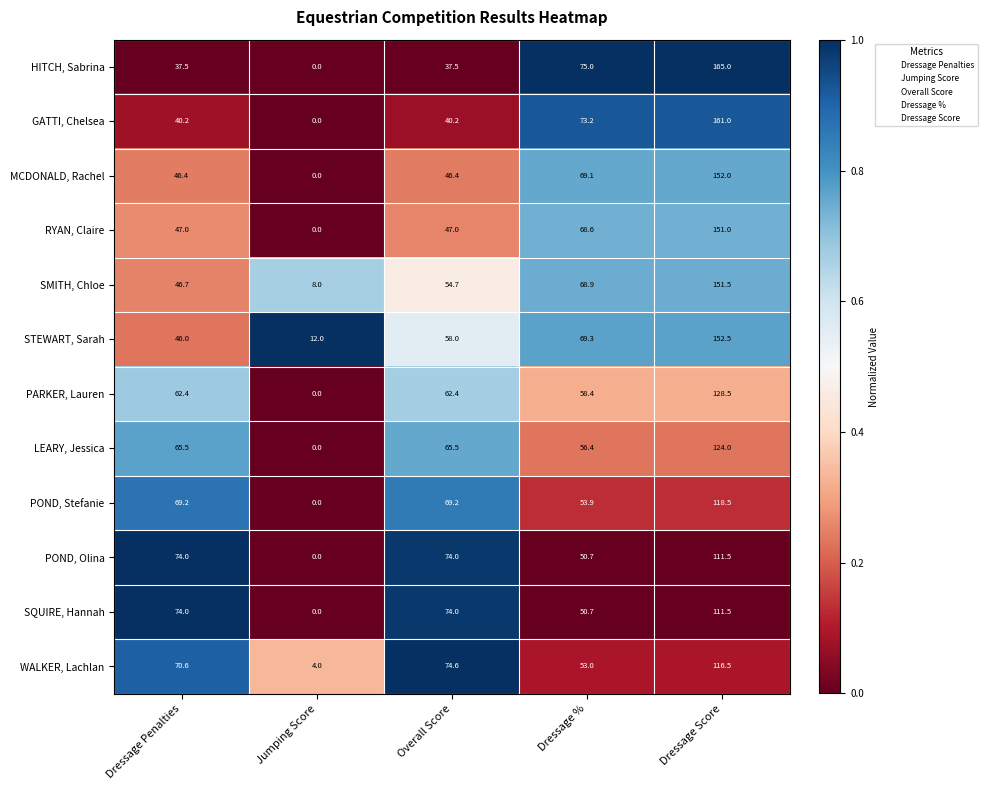

What is the difference between the highest and lowest values at Jumping Score?

12.0